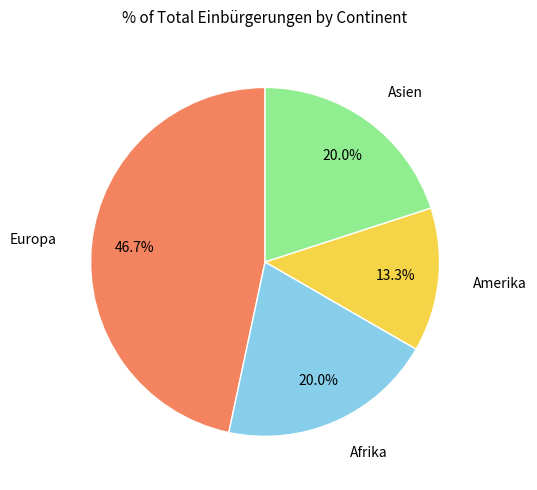

Which category has the biggest portion of the pie?

Europa